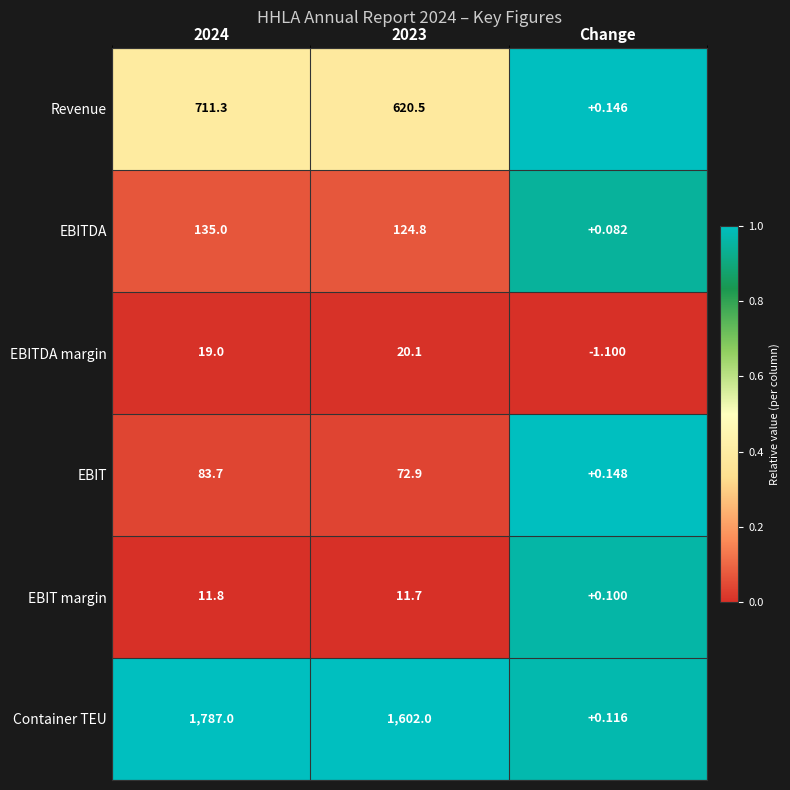

Which series has the widest spread of values?

Container TEU